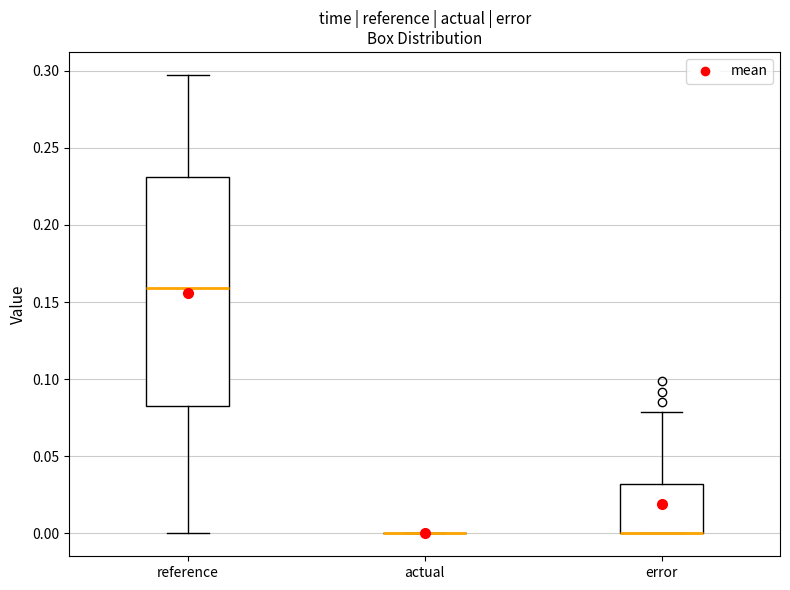

Reading left to right, read every box against the y-axis: the position of its median line, the range the box covers, and the ends of its whiskers. The values are not printed on the chart, so give them approximately, as read against the axis.

reference: median 0.160, box 0.080 to 0.230, whiskers 0.000 to 0.295
actual: box collapsed to a line at 0.000, whiskers 0.000 to 0.000
error: median 0.000 (drawn on the box's lower edge), box 0.000 to 0.030, whiskers 0.000 to 0.080